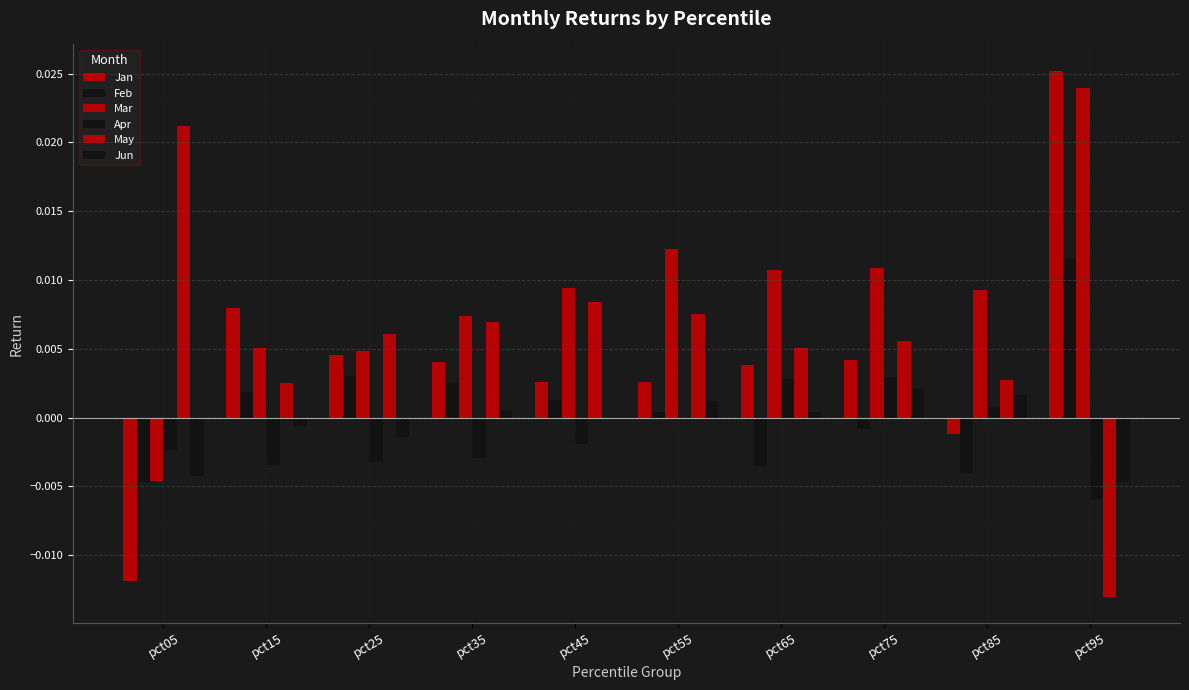

Are the bars grouped side by side (vs. stacked)?

Yes